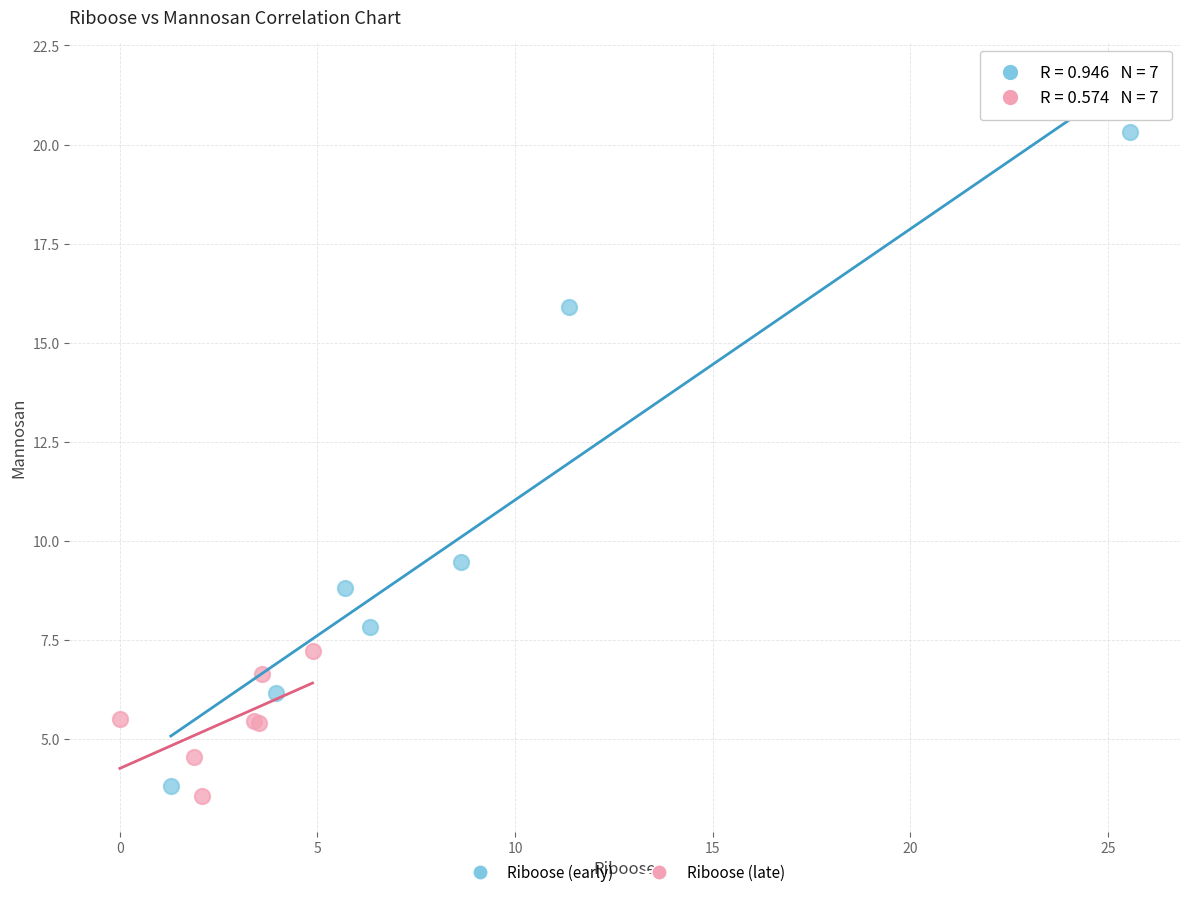

Which series has the widest spread of Y values?

Riboose (early)